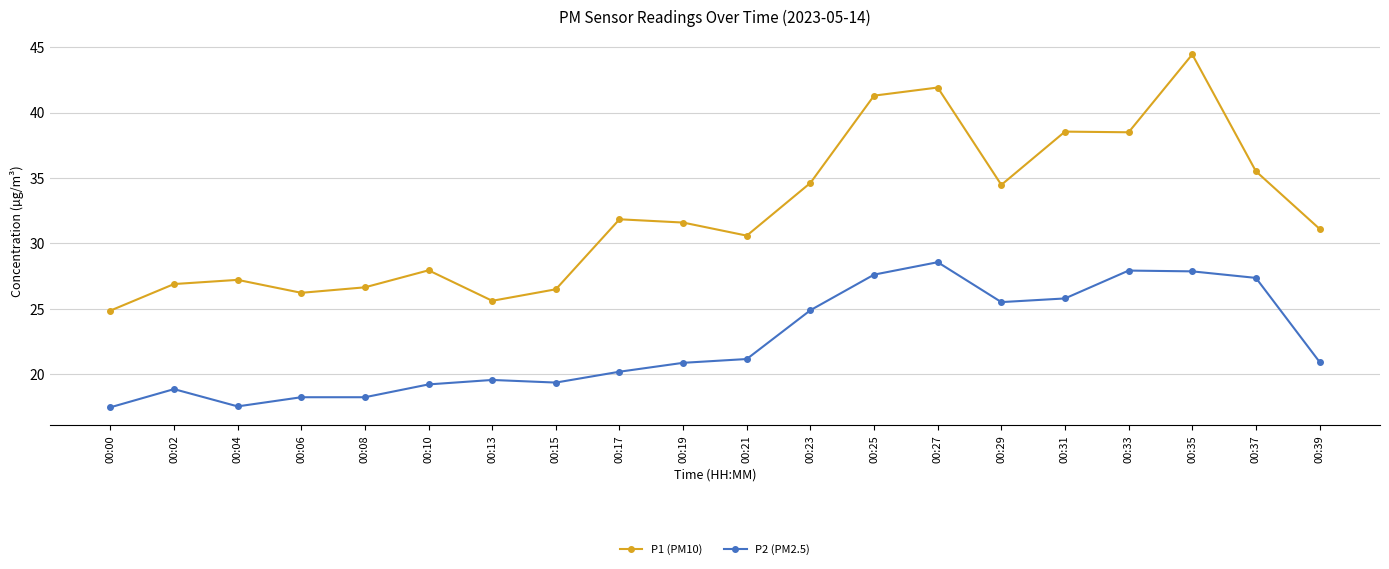

What is the average value of the P2 (PM2.5) series?

22.4